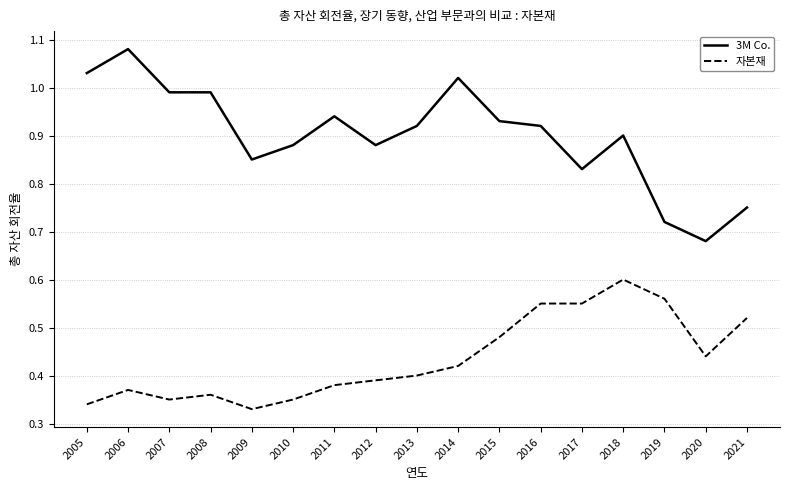

How many lines are shown in the chart?

2